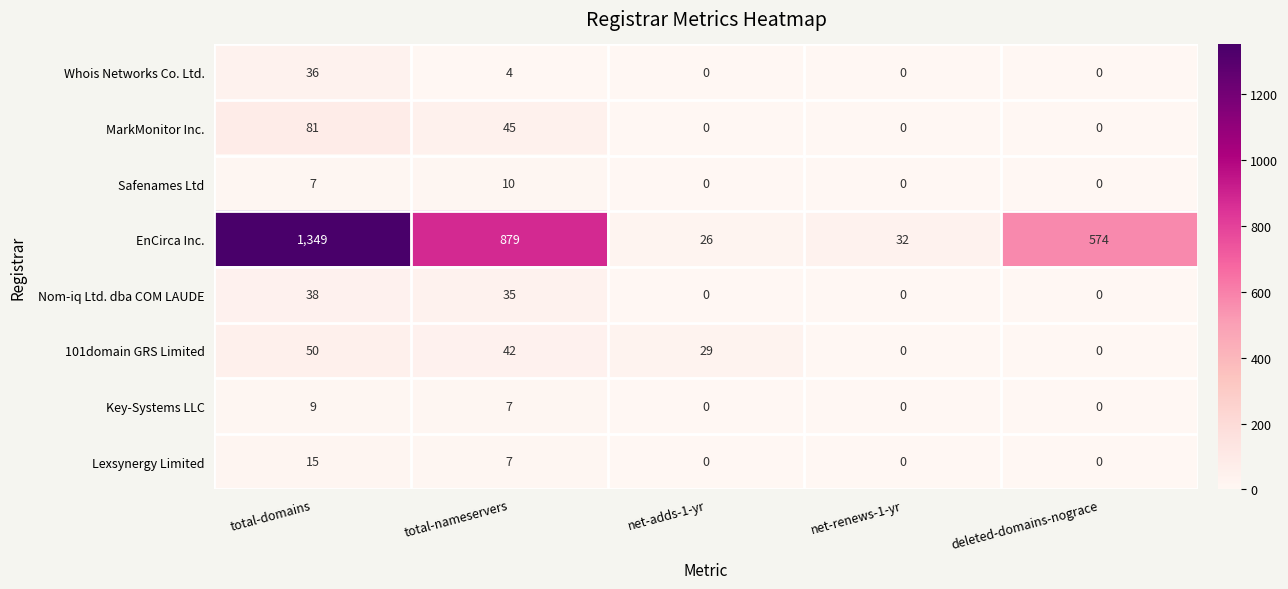

Which series changed the most between net-renews-1-yr and deleted-domains-nograce?

EnCirca Inc.